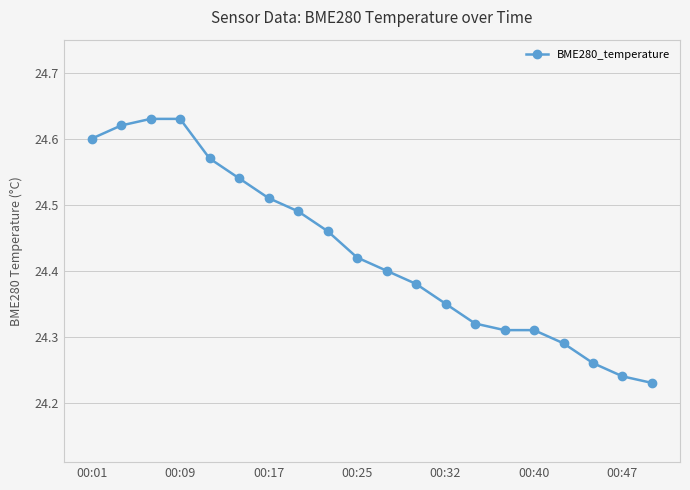

Count the values in the range 24 to 25.

20